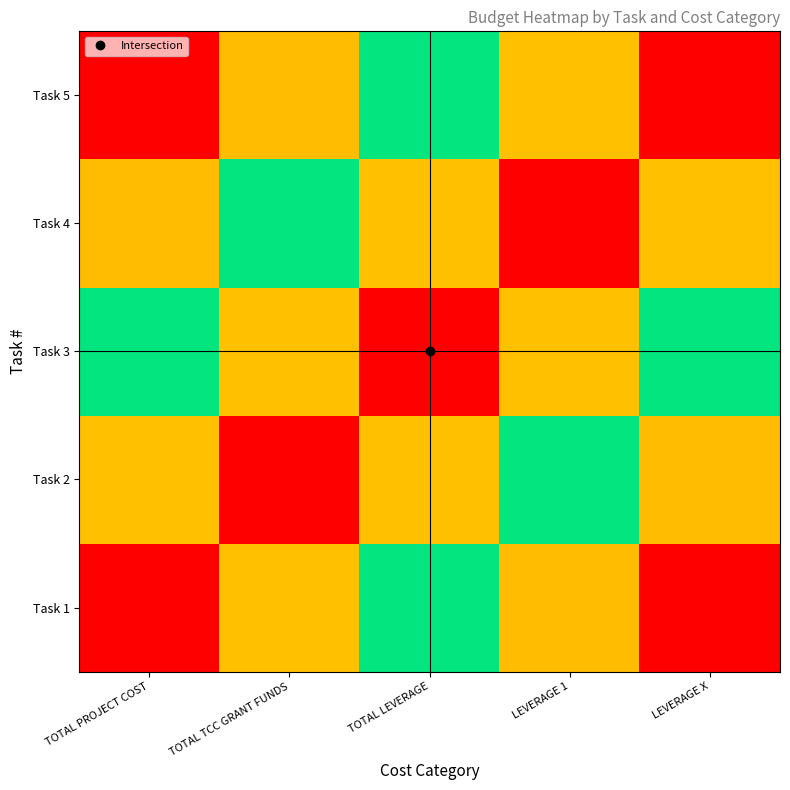

At how many categories does at least one series exceed 0?

5